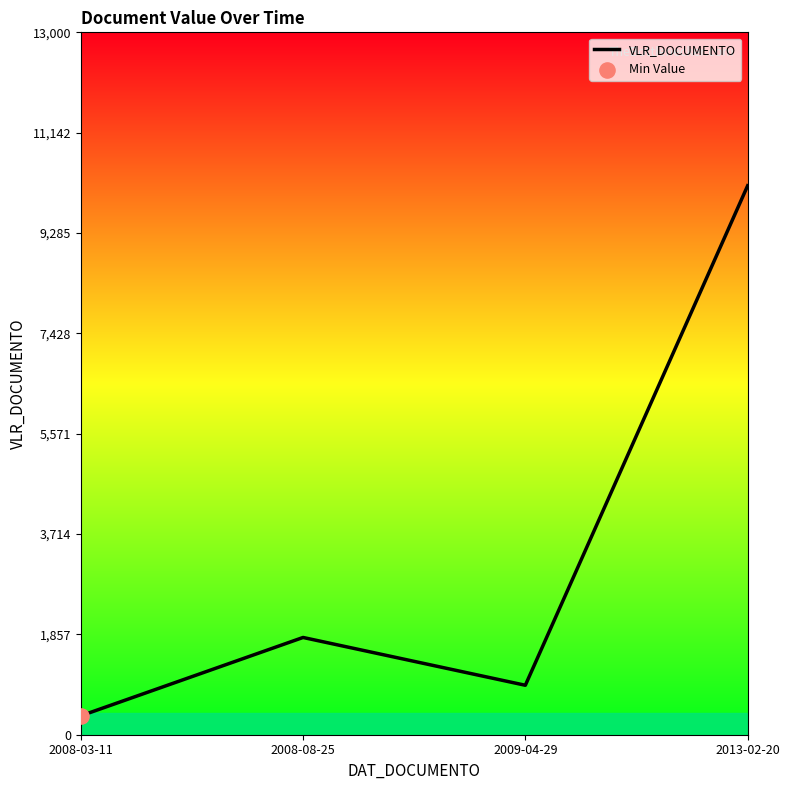

What is the change in value from 2008-03-11 to 2013-02-20?

+9810.6